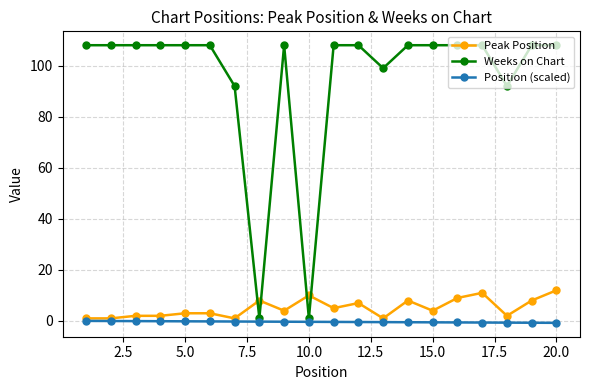

What are all the series names shown in the legend?

Peak Position, Weeks on Chart, Position (scaled)